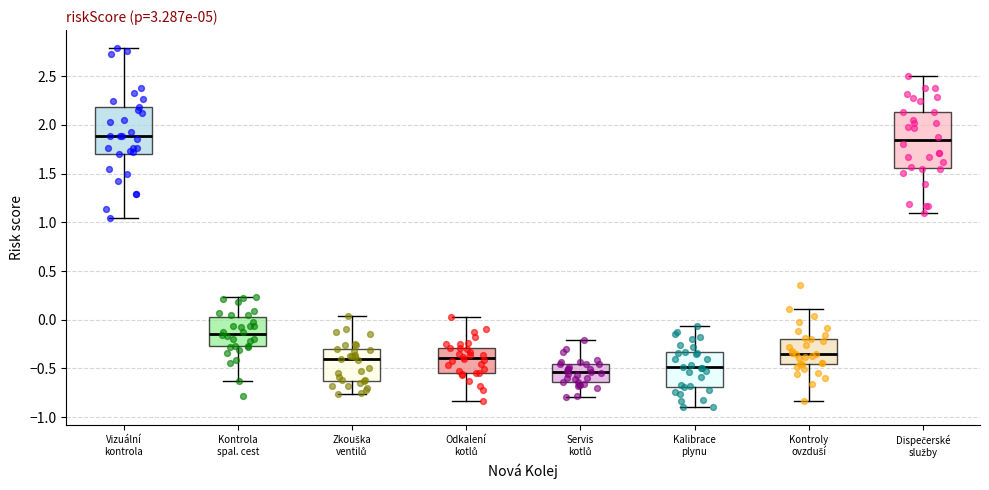

Reading left to right, transcribe this box plot: for each box, give where its median line is, the range the box spans, and where its two whiskers end, as read against the y-axis. The values are not printed on the chart, so give them approximately, as read against the axis.

Vizuální kontrola: median 1.90, box 1.70 to 2.20, whiskers 1.05 to 2.80
Kontrola spal. cest: median -0.15, box -0.25 to 0.05, whiskers -0.65 to 0.25
Zkouška ventilů: median -0.40, box -0.65 to -0.30, whiskers -0.75 to 0.05
Odkalení kotlů: median -0.40, box -0.55 to -0.30, whiskers -0.85 to 0.00
Servis kotlů: median -0.55, box -0.65 to -0.45, whiskers -0.80 to -0.20
Kalibrace plynu: median -0.50, box -0.70 to -0.35, whiskers -0.90 to -0.05
Kontroly ovzduší: median -0.35, box -0.45 to -0.20, whiskers -0.85 to 0.10
Dispečerské služby: median 1.85, box 1.55 to 2.15, whiskers 1.10 to 2.50